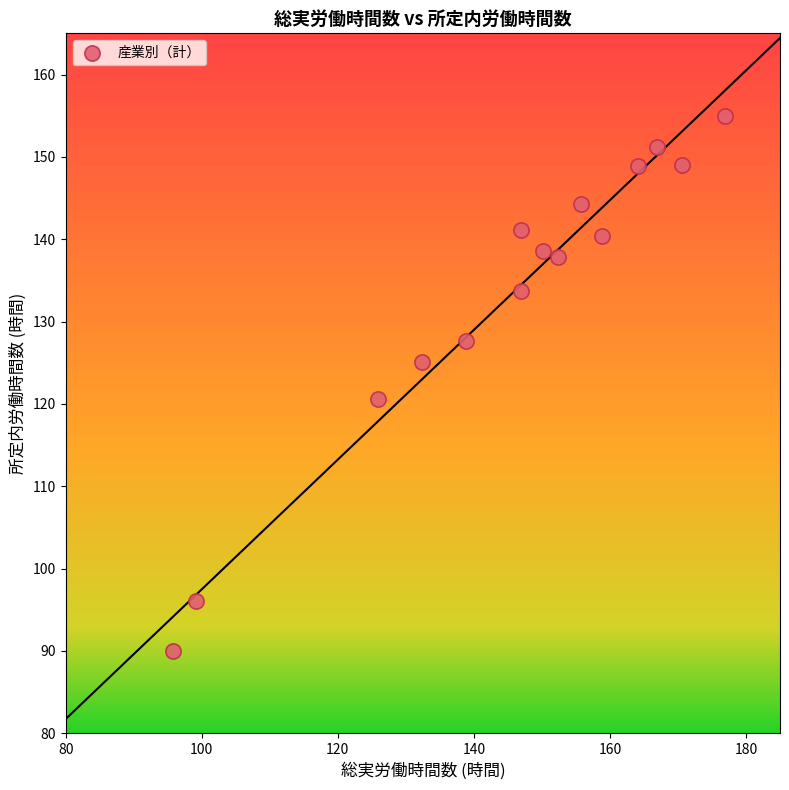

What is the range of Y values (max minus min)?

64.9